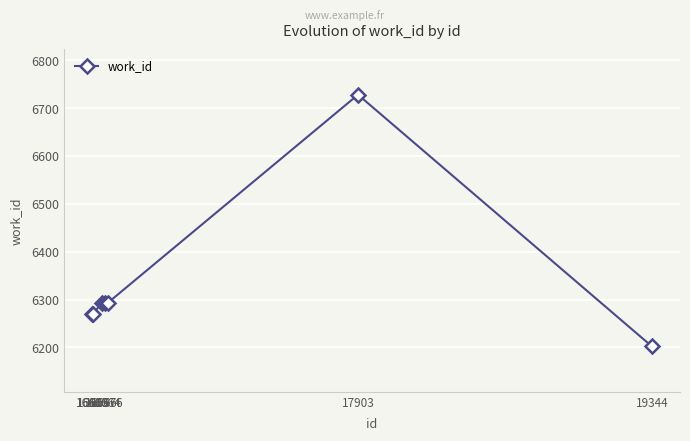

True or false: there are more than 0 points higher than both neighbors.

True